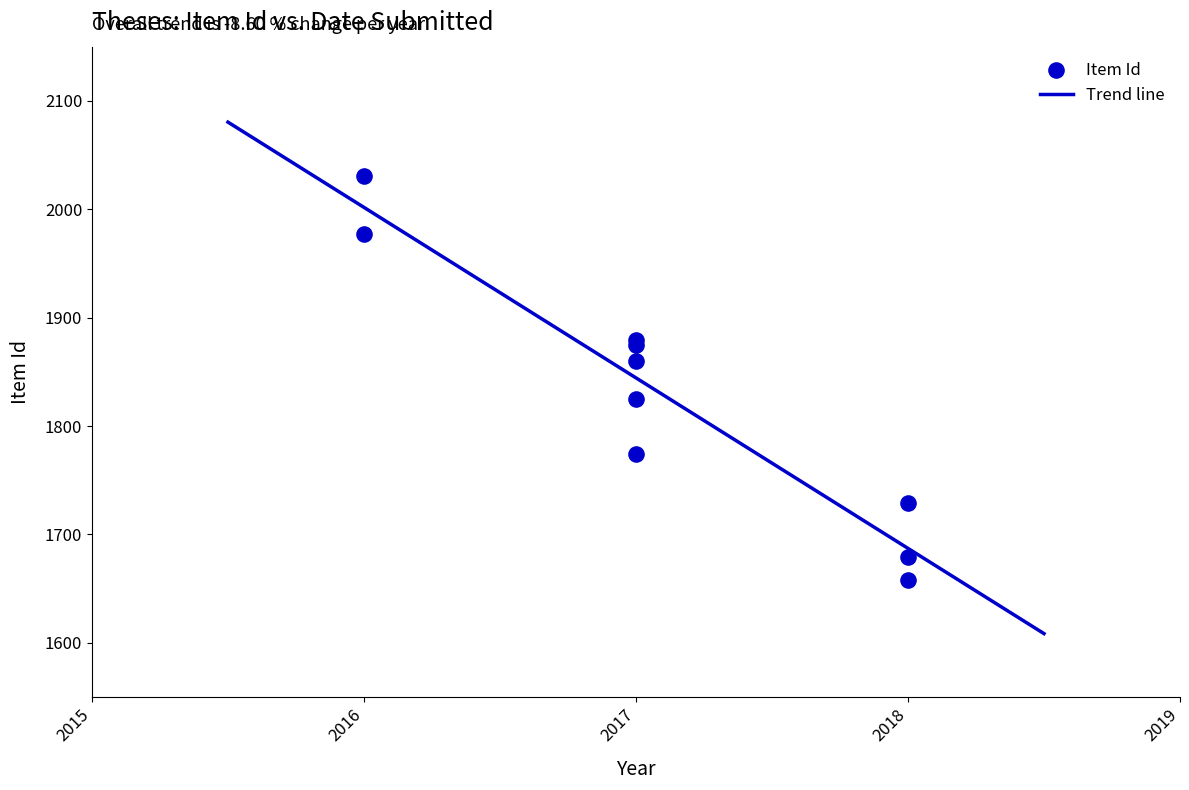

What is the maximum value for Trend line?

2080.4